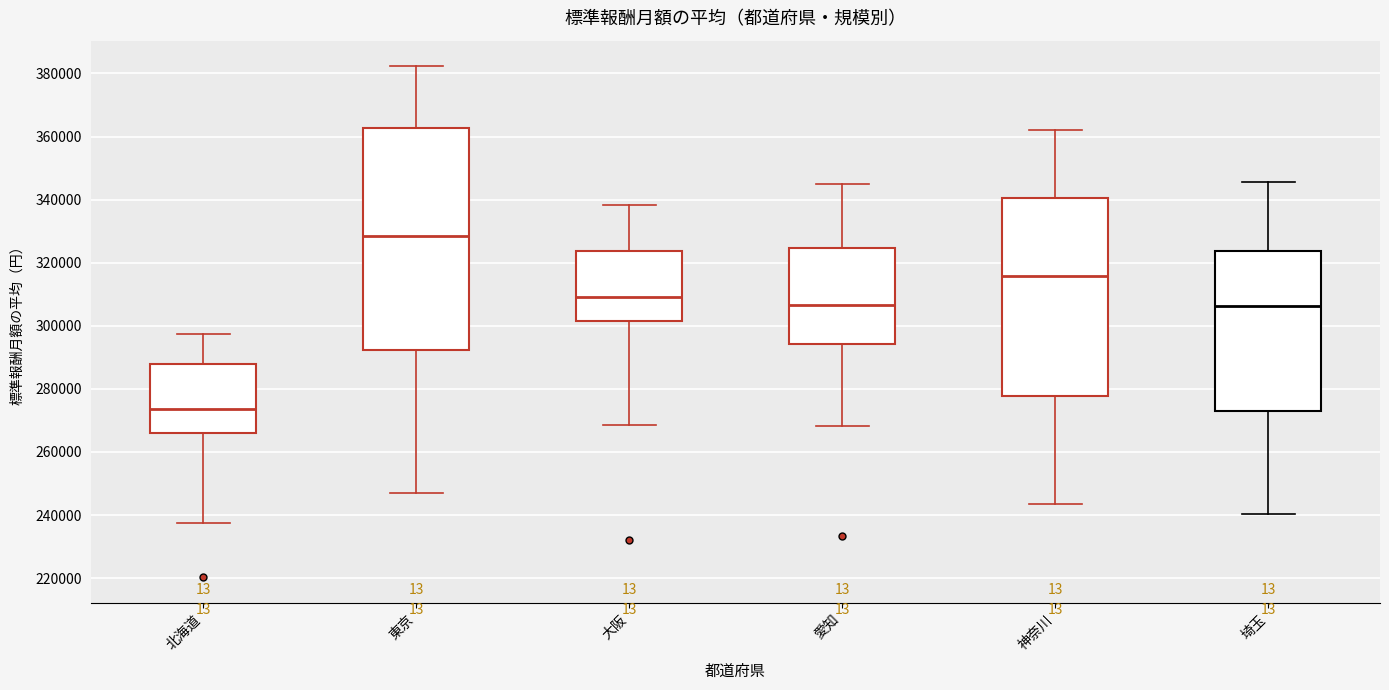

Comparing the boxes themselves (not the whiskers), which one is the tallest?

東京